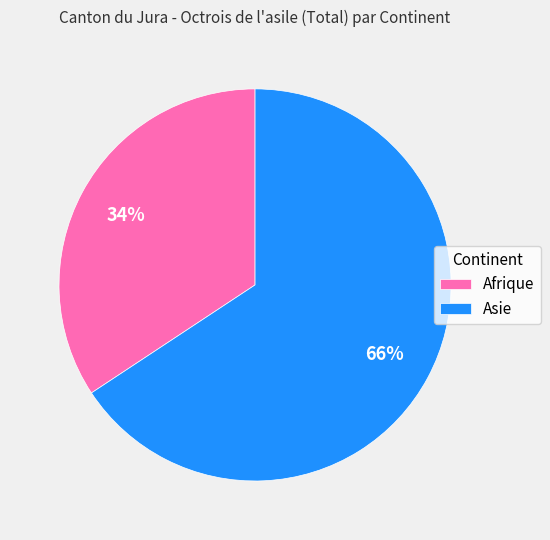

Which category has the smallest portion of the pie?

Afrique